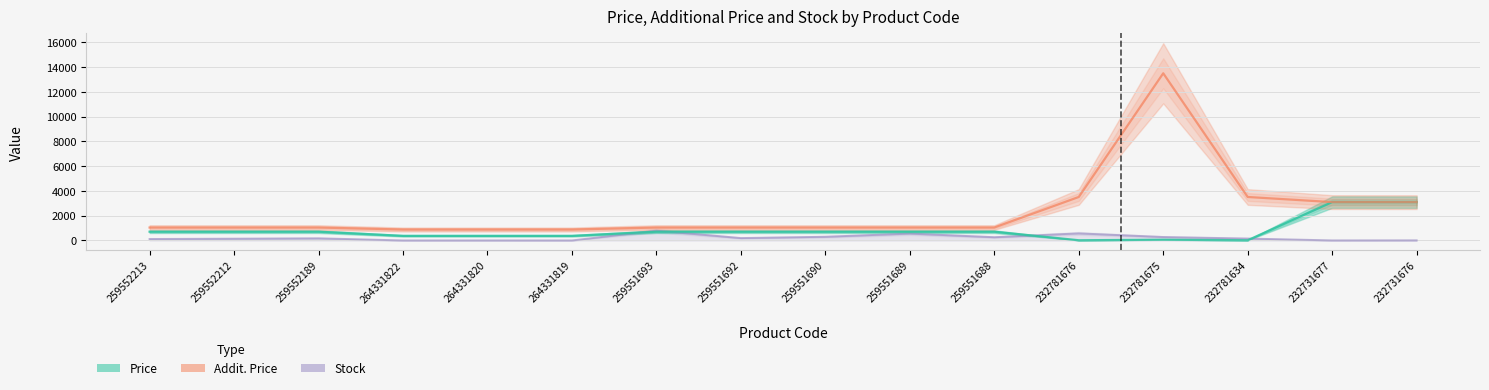

Reading left to right, what are all the values shown in this chart?

Price: 259552213=705.5	259552212=705.5	259552189=705.5	264331822=371.4	264331820=371.4	264331819=371.4	259551693=705.5	259551692=705.5	259551690=705.5	259551689=705.5	259551688=705.5	232781676=15.6	232781675=60.0	232781634=15.6	232731677=3094.7	232731676=3091.2
Addit. Price: 259552213=1042.0	259552212=1042.0	259552189=1042.0	264331822=883.0	264331820=883.0	264331819=883.0	259551693=1042.0	259551692=1042.0	259551690=1042.0	259551689=1042.0	259551688=1042.0	232781676=3508.0	232781675=13493.2	232781634=3508.0	232731677=3095.0	232731676=3091.0
Stock: 259552213=115.0	259552212=141.0	259552189=171.0	264331822=0.0	264331820=1.0	264331819=0.0	259551693=786.0	259551692=191.0	259551690=296.0	259551689=552.0	259551688=261.0	232781676=570.0	232781675=277.0	232781634=153.0	232731677=3.0	232731676=9.0